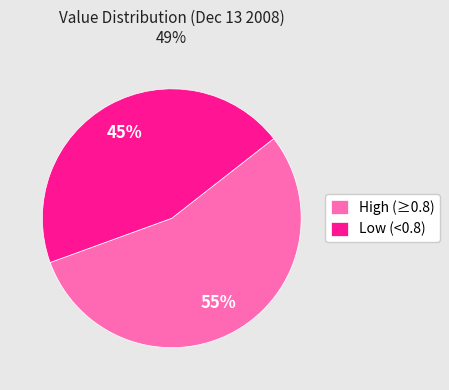

Approximately how many times larger is the value at High (≥0.8) compared to Low (<0.8)?

1.2